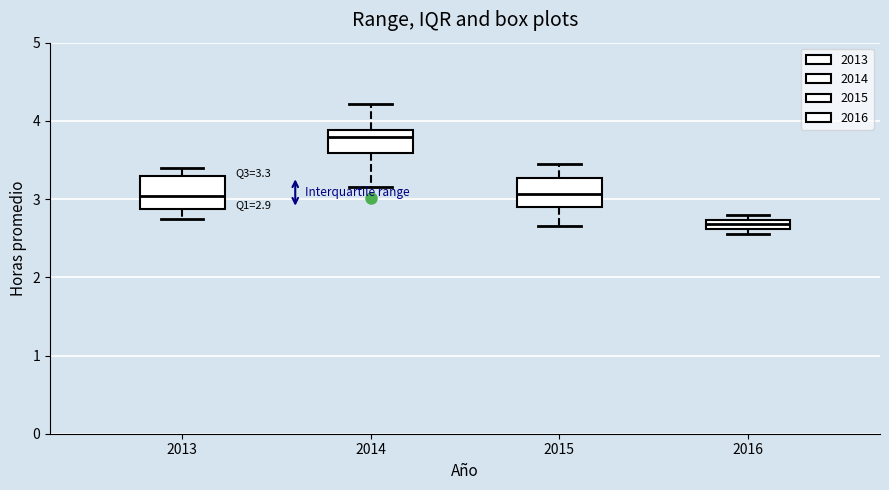

Which box's median line is the highest?

2014